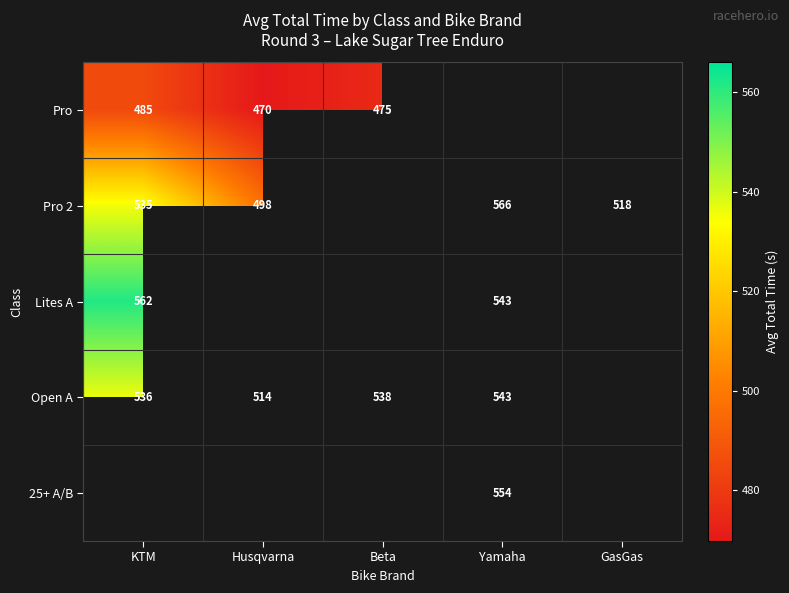

At how many categories does at least one series exceed 540?

2